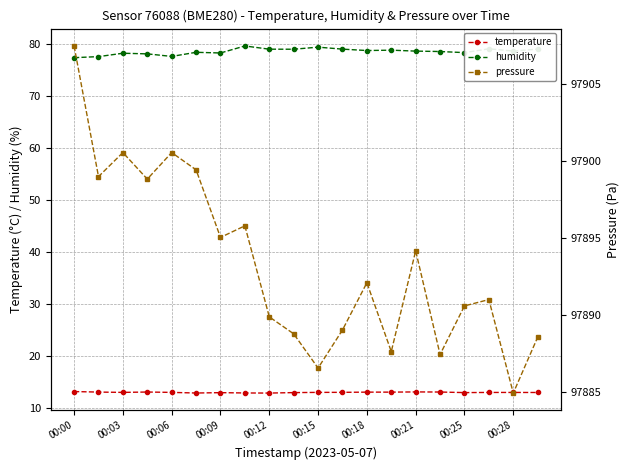

What is the lowest value of the humidity series?

77.3